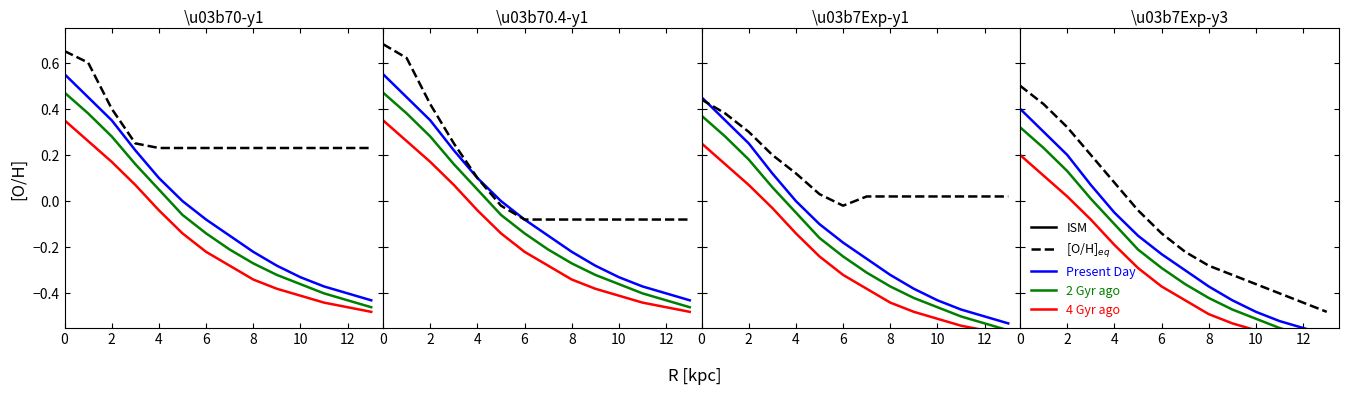

True or false: Present Day and 4 Gyr ago cross at least once.

False